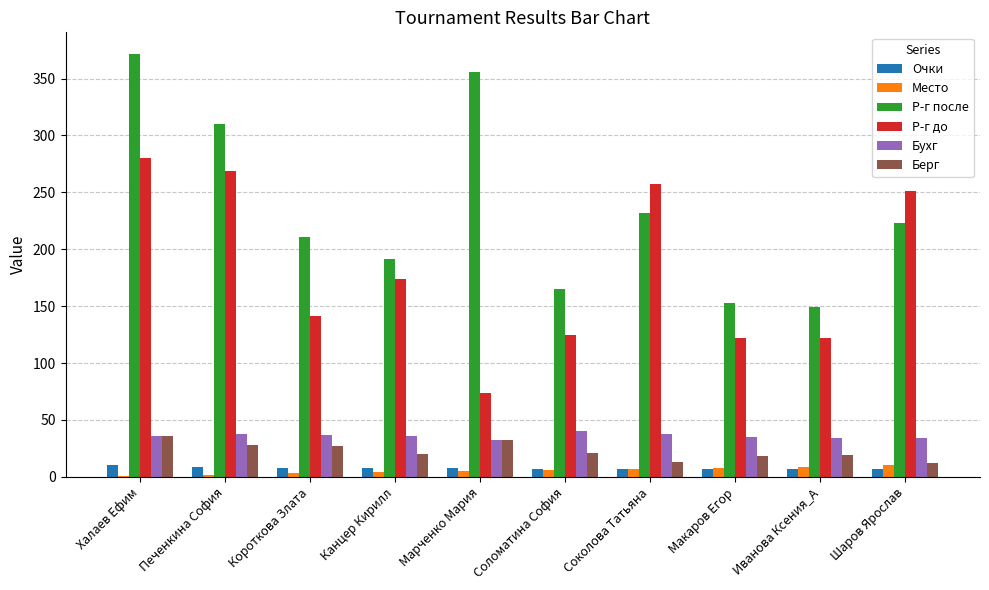

Which label corresponds to the largest value in the chart?

Халаев Ефим